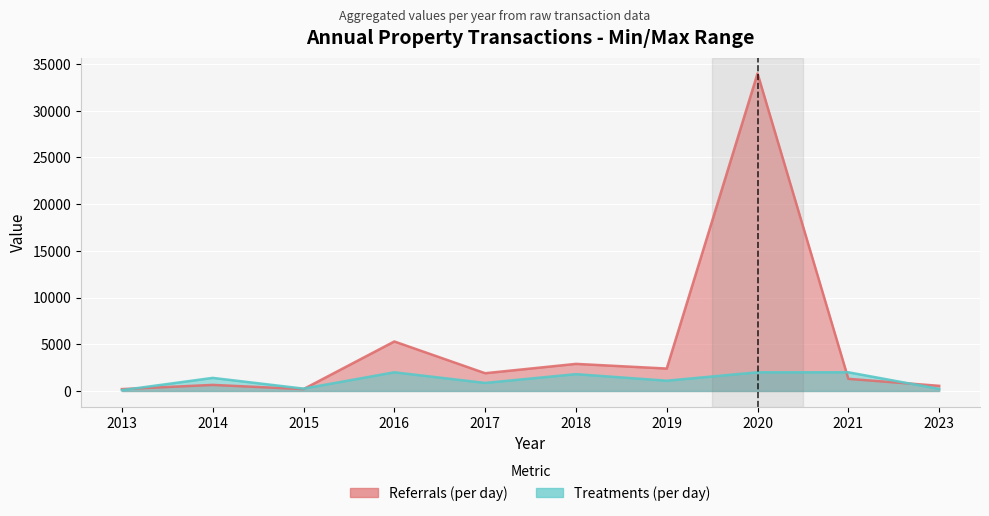

How many interior local valleys does the Treatments (per day) series have?

3